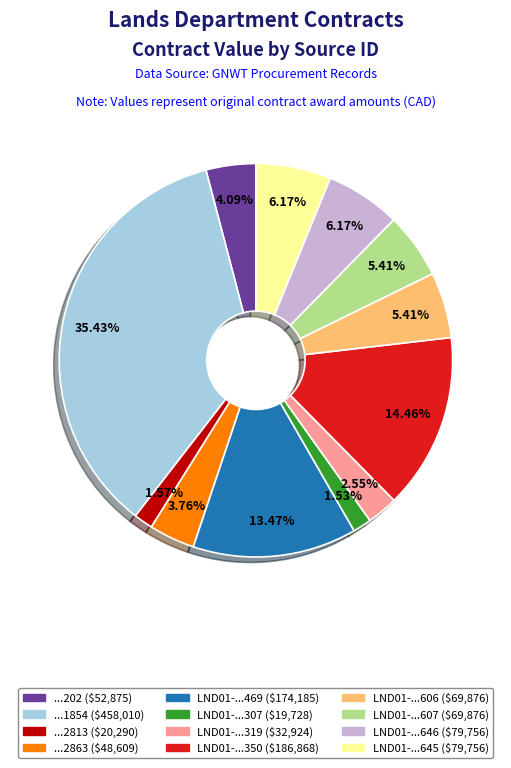

Does any single category account for the majority?

No